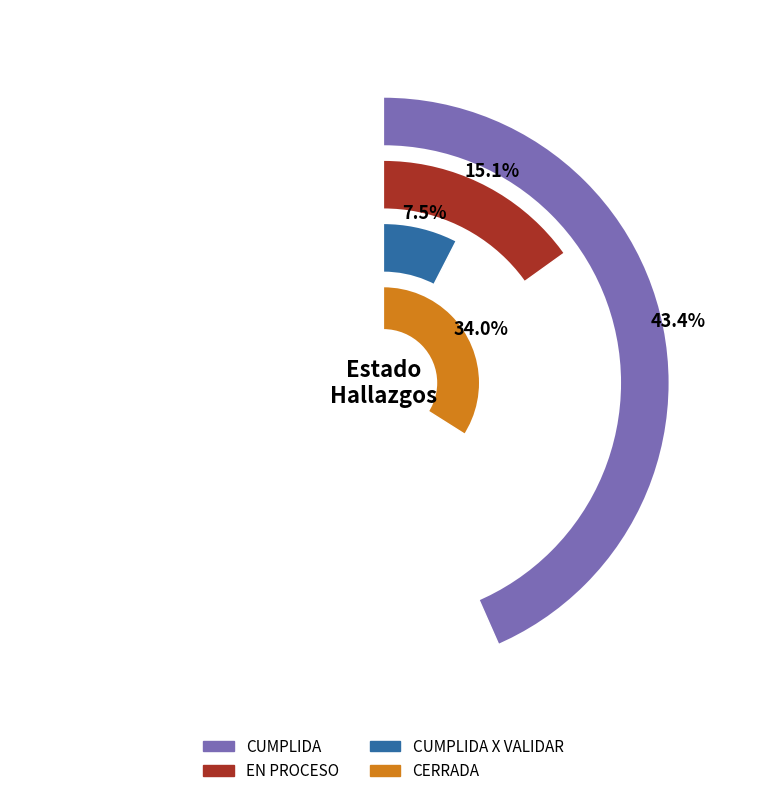

The CUMPLIDA slice represents 11% of the pie. True or false?

False